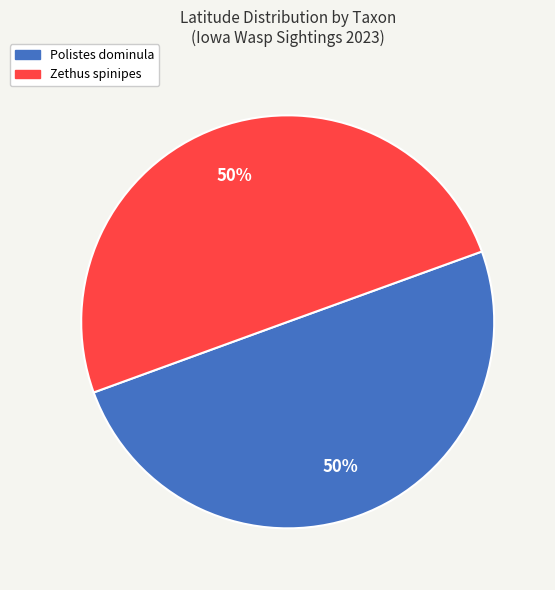

What percentage is the Polistes dominula slice, to the nearest percent?

50%